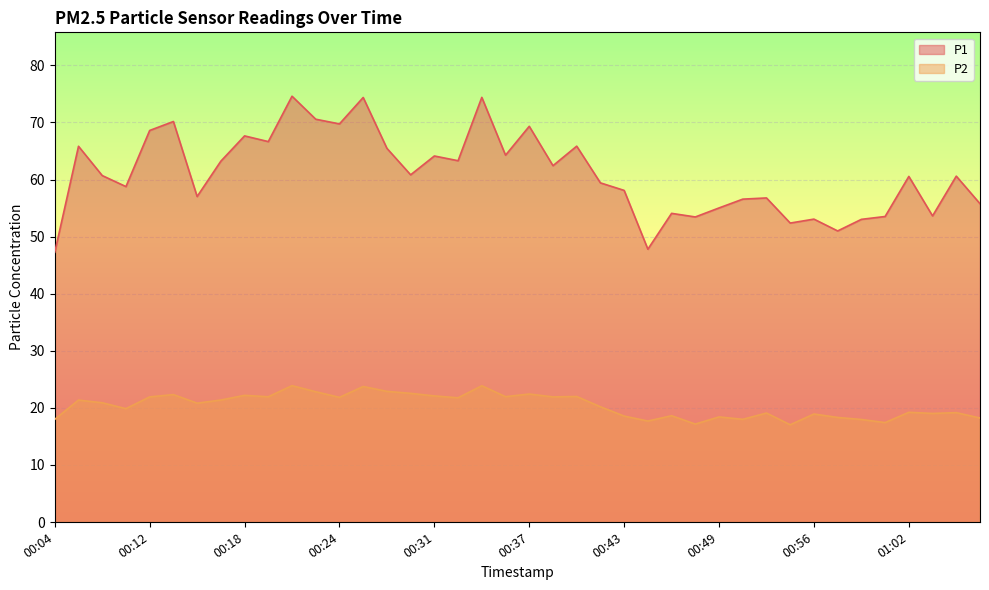

List the series in order of their overall mean, lowest first.

P2, P1